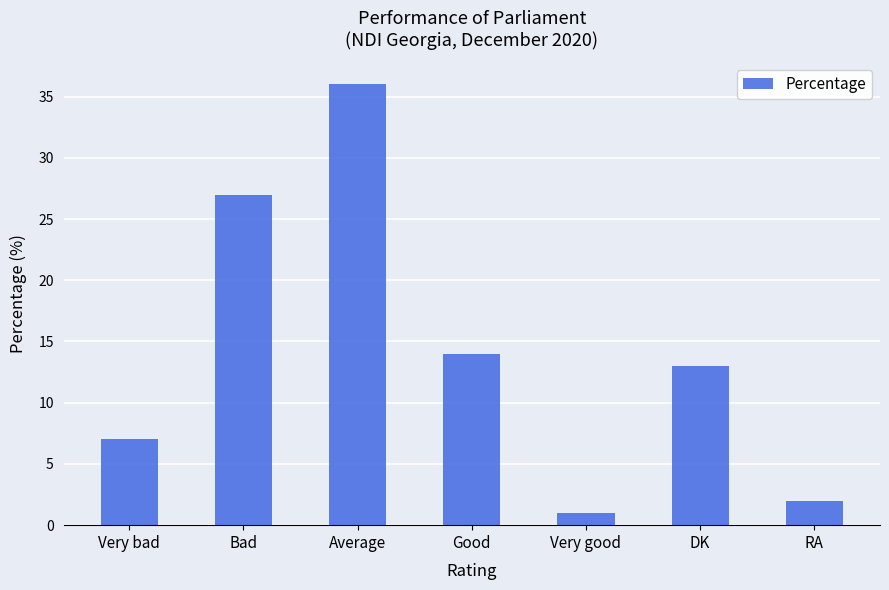

How many bars are there in total?

7